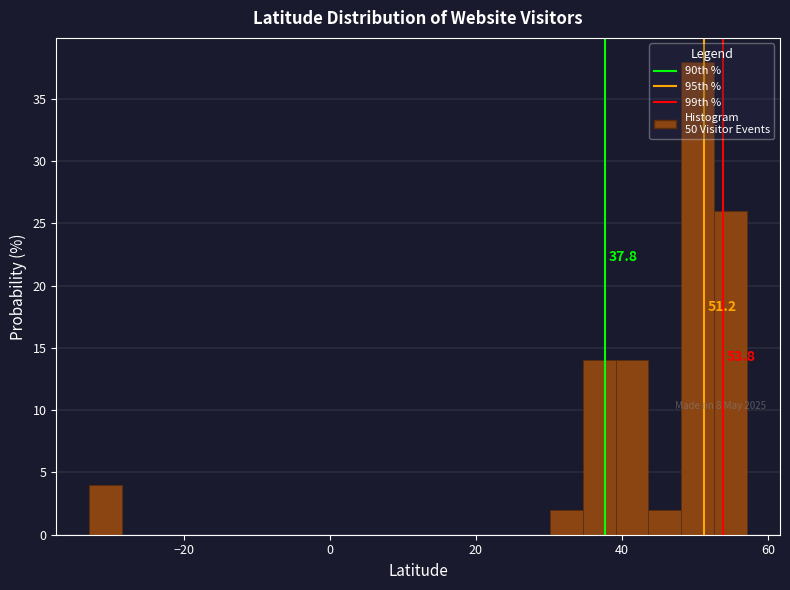

Read against the x-axis, roughly where is the centre of the tallest bar?

50